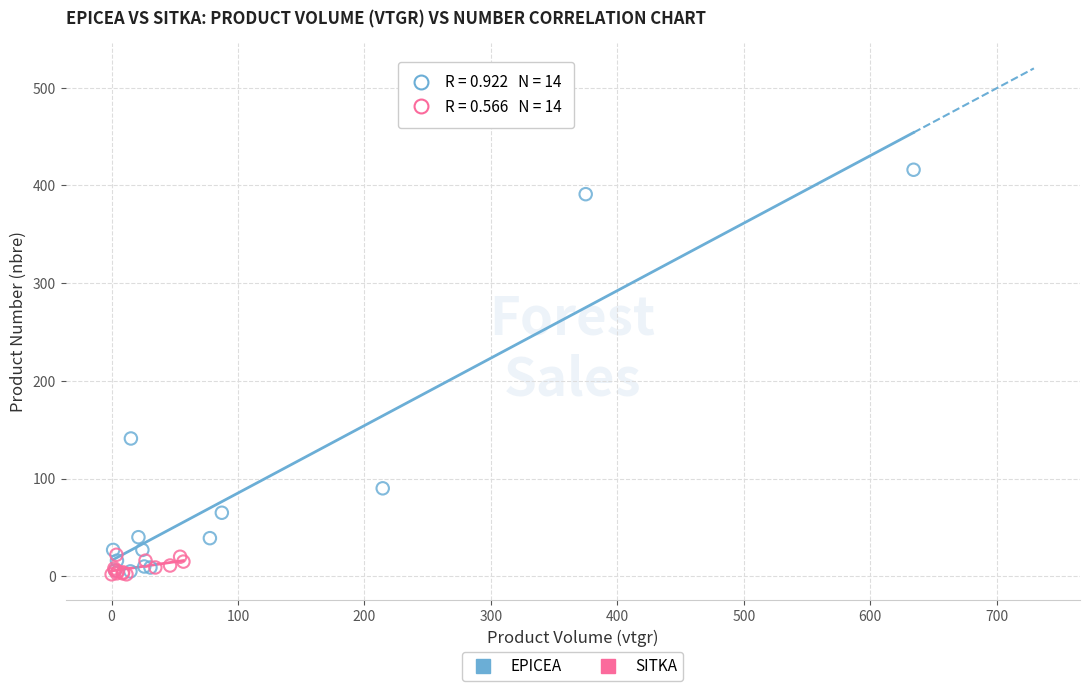

Which series has the largest Y range (max minus min)?

EPICEA